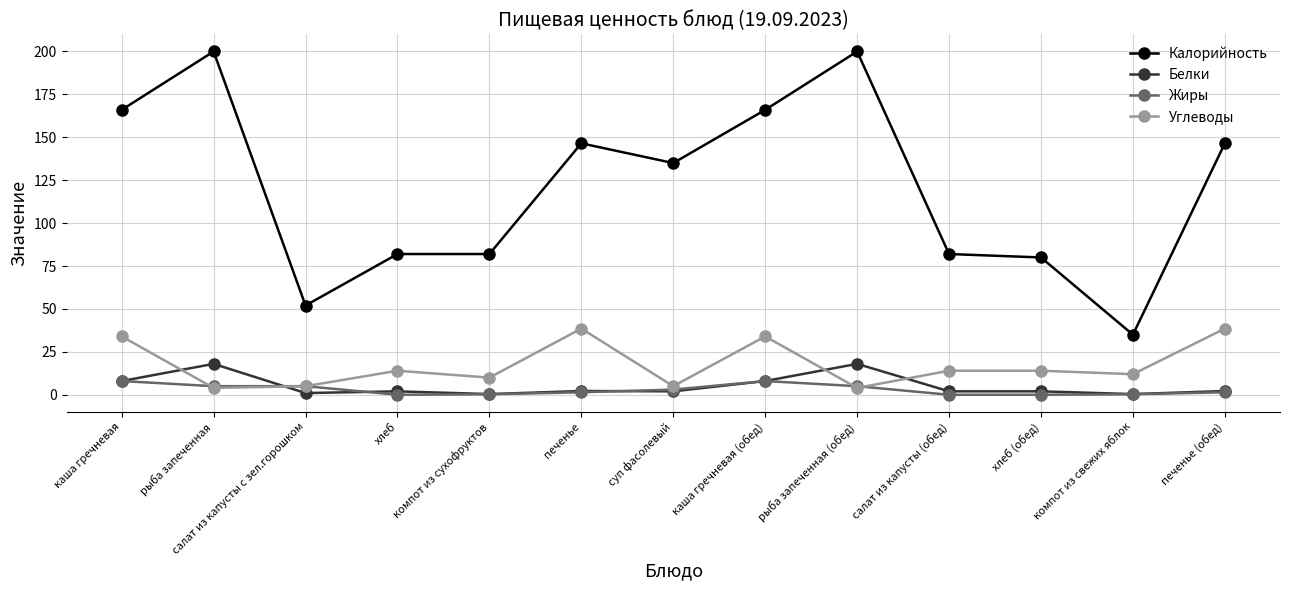

At which category does Калорийность reach its first local peak?

рыба запеченная